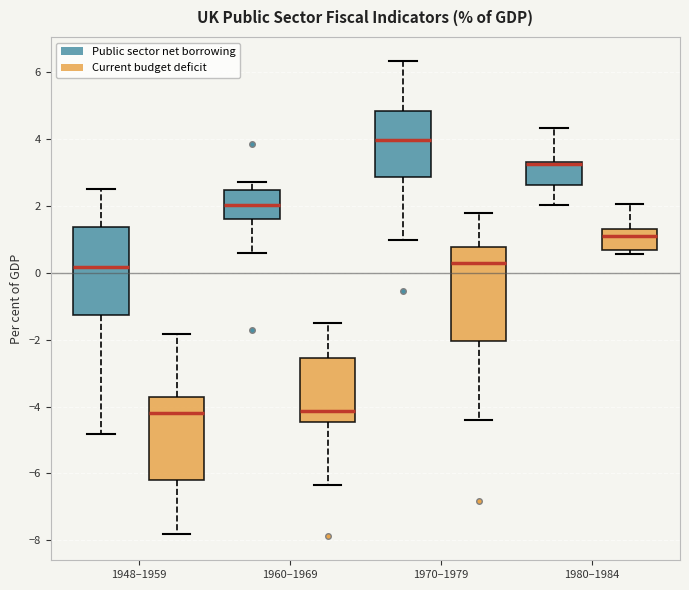

Reading left to right, read every box against the y-axis: the position of its median line, the range the box covers, and the ends of its whiskers. The values are not printed on the chart, so give them approximately, as read against the axis.

1948–1959 (Public sector net borrowing): median 0.2, box -1.2 to 1.4, whiskers -4.8 to 2.6
1948–1959 (Current budget deficit): median -4.2, box -6.2 to -3.8, whiskers -7.8 to -1.8
1960–1969 (Public sector net borrowing): median 2.0, box 1.6 to 2.4, whiskers 0.6 to 2.8
1960–1969 (Current budget deficit): median -4.2, box -4.4 to -2.6, whiskers -6.4 to -1.6
1970–1979 (Public sector net borrowing): median 4.0, box 2.8 to 4.8, whiskers 1.0 to 6.4
1970–1979 (Current budget deficit): median 0.2, box -2.0 to 0.8, whiskers -4.4 to 1.8
1980–1984 (Public sector net borrowing): median 3.2 (drawn on the box's upper edge), box 2.6 to 3.2, whiskers 2.0 to 4.4
1980–1984 (Current budget deficit): median 1.2, box 0.6 to 1.4, whiskers 0.6 (just below the box's lower edge) to 2.0